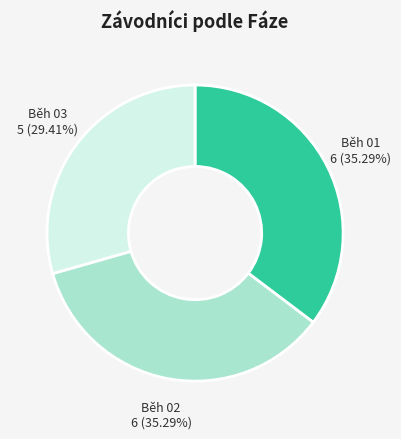

What percentage is the Běh 02 slice, to the nearest percent?

35%